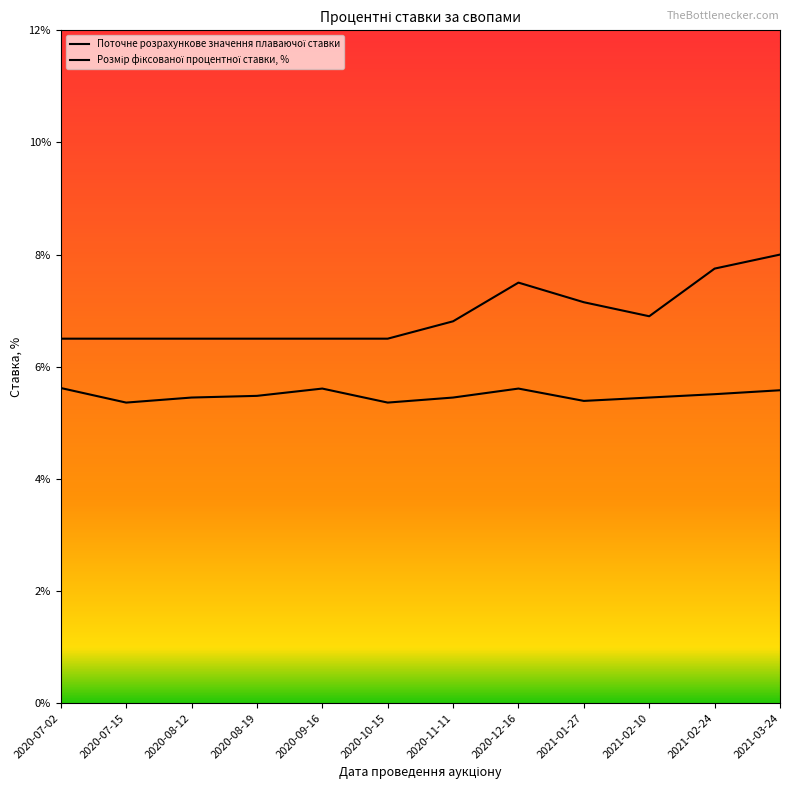

Rank the series by their average value, from lowest to highest.

Поточне розрахункове значення плаваючої ставки, Розмір фіксованої процентної ставки, %